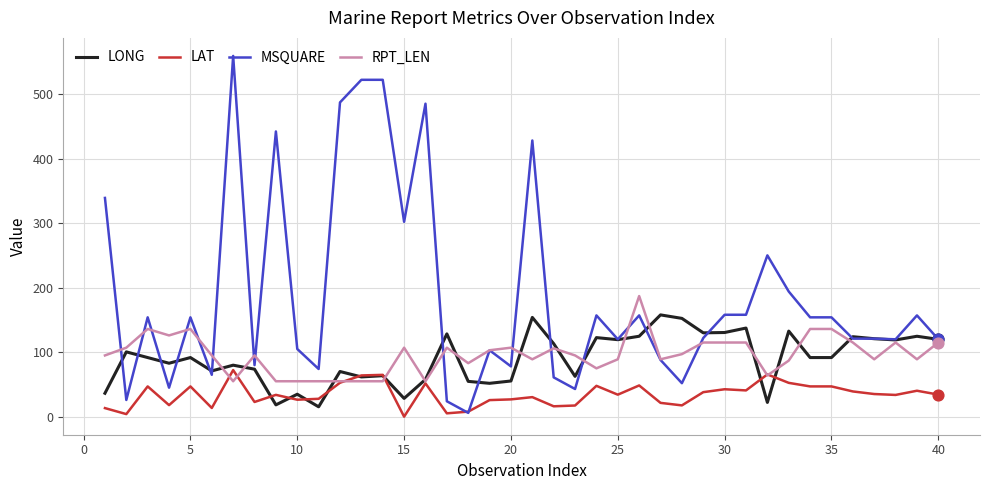

Which series has the largest range (max minus min)?

MSQUARE